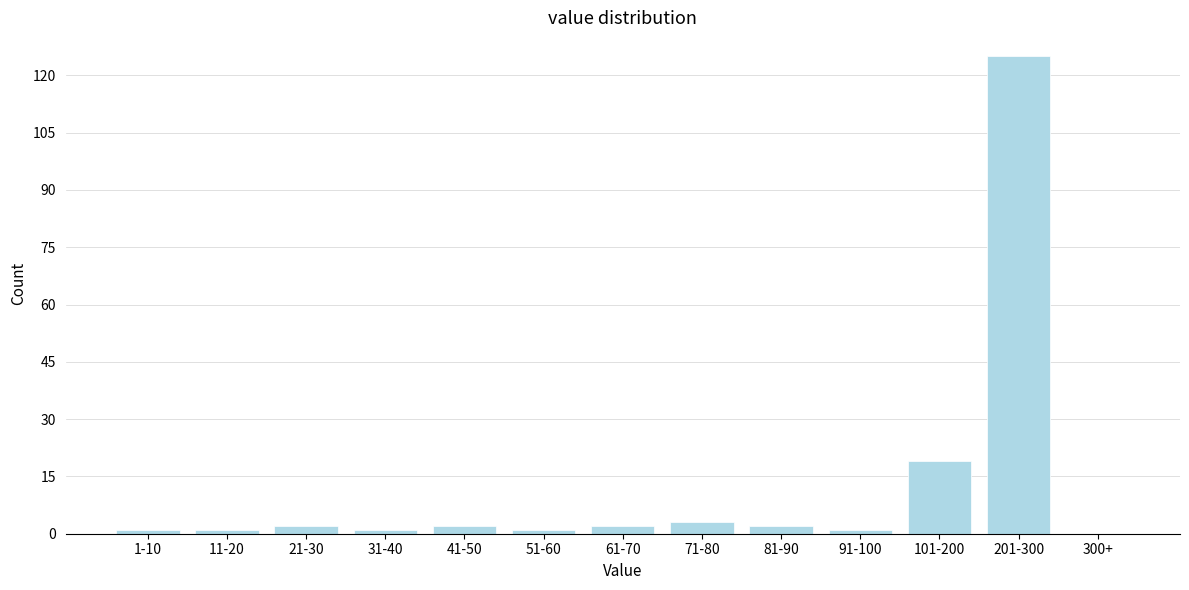

Reading right to left, list all the values displayed in this chart.

300+=0	201-300=125	101-200=19	91-100=1	81-90=2	71-80=3	61-70=2	51-60=1	41-50=2	31-40=1	21-30=2	11-20=1	1-10=1